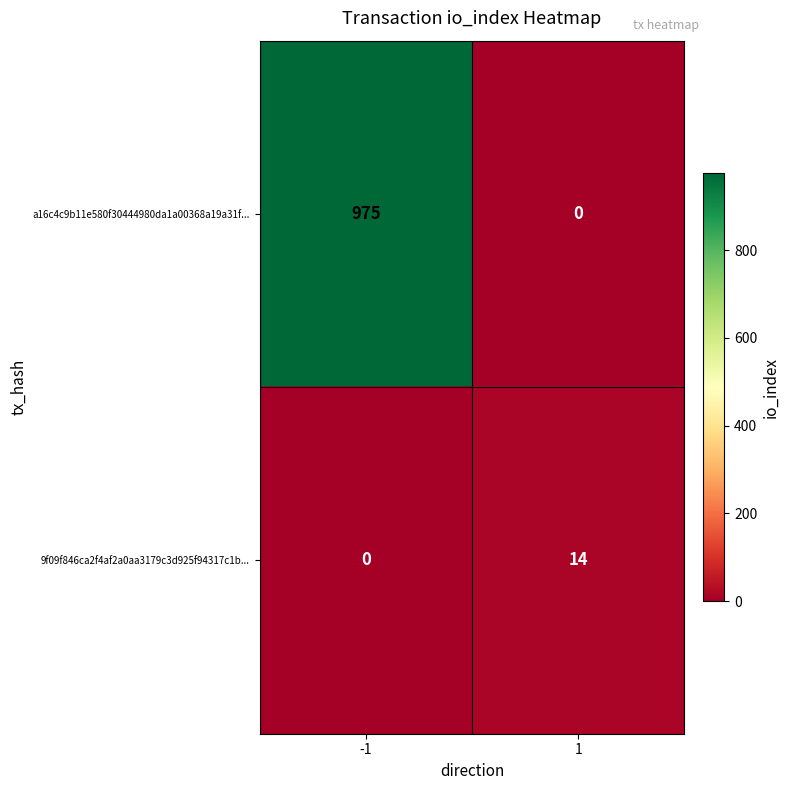

Which series has the widest spread of values?

a16c4c9b11e580f30444980da1a00368a19a31f...